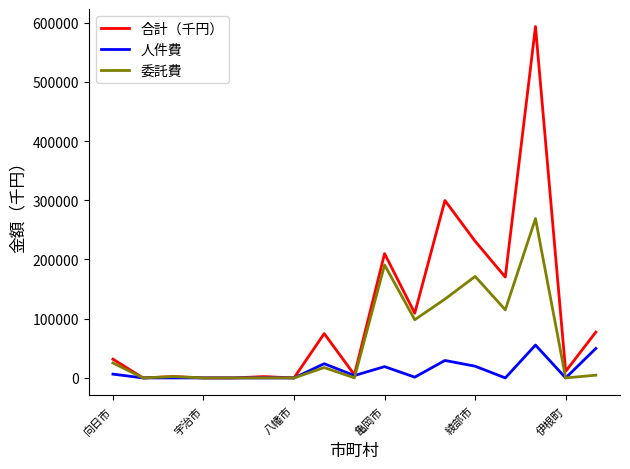

List the series in order of their peak value, lowest first.

人件費, 委託費, 合計（千円）